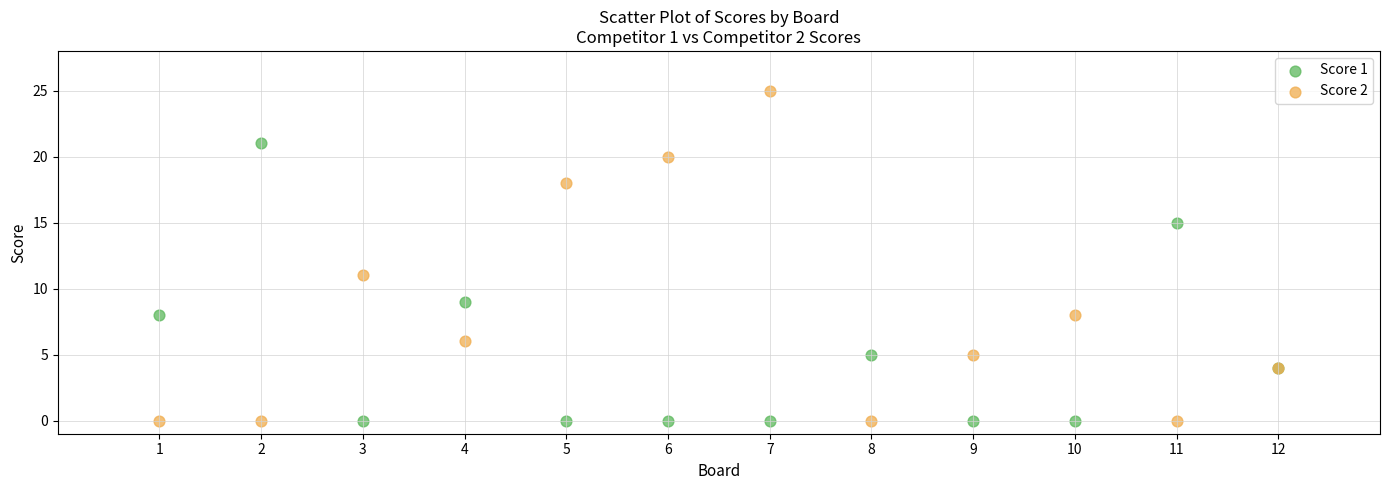

Which series reaches the maximum Y coordinate?

Score 2